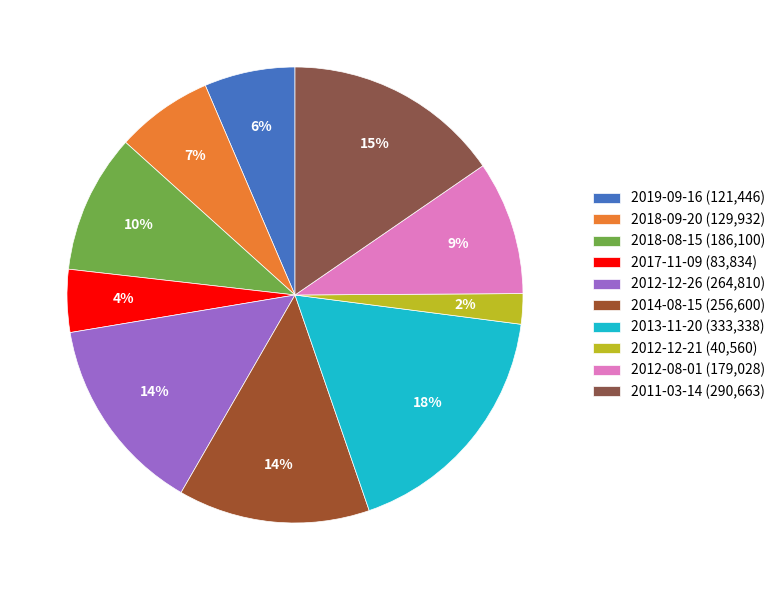

The 2012-08-01 slice represents 1% of the pie. True or false?

False